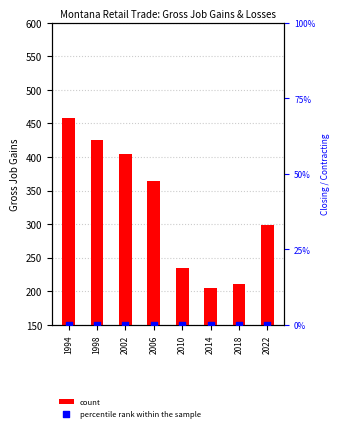

Which series has the largest total across all categories?

count